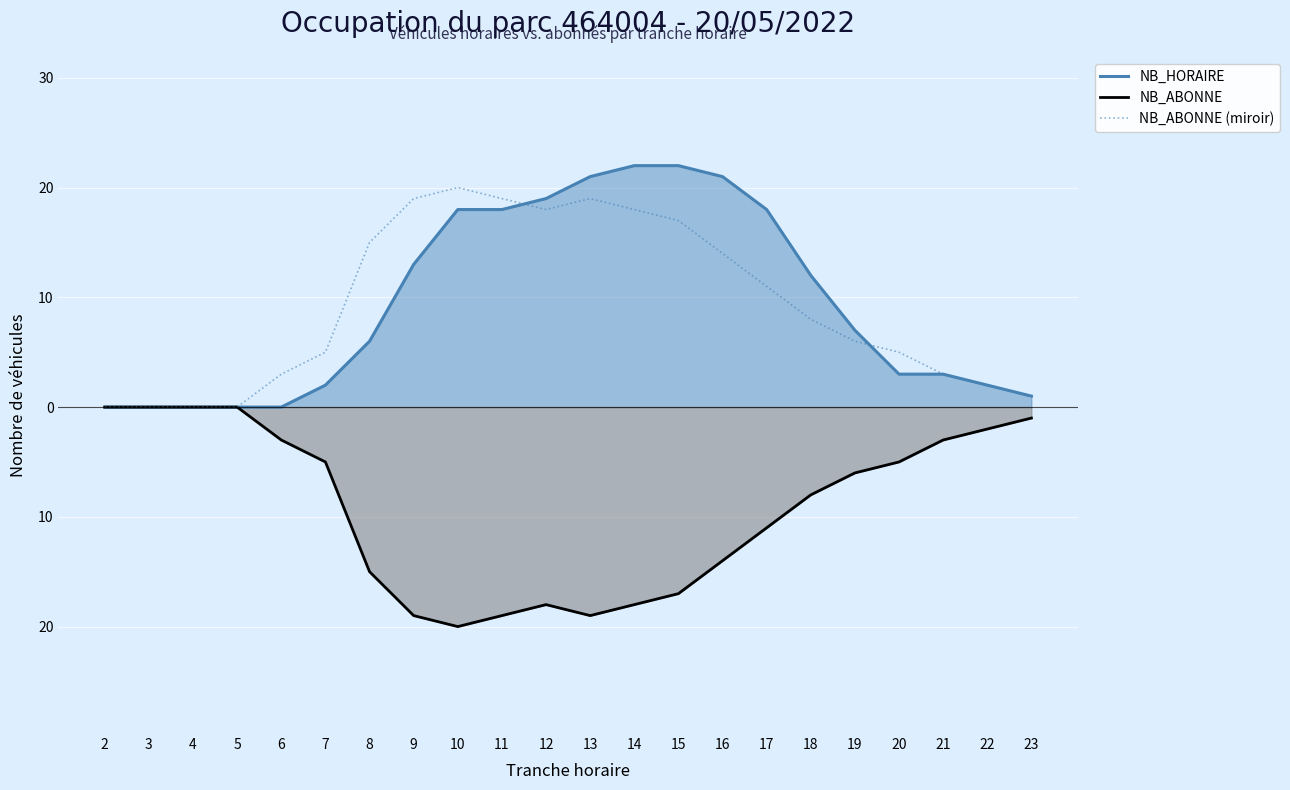

What is the sum of all NB_HORAIRE values?

208